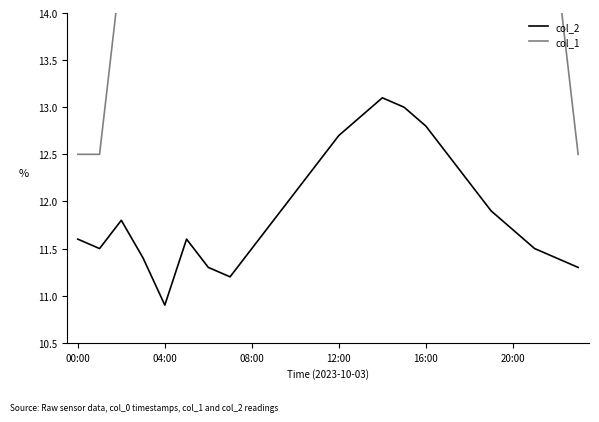

At which label does col_2 reach its minimum?

04:00